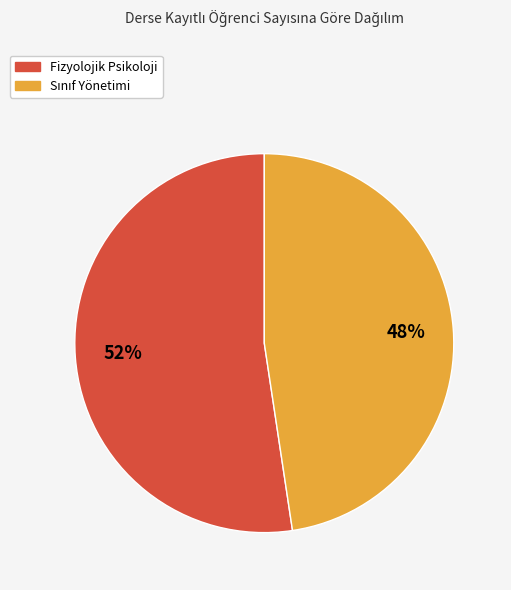

To the nearest percent, what percentage of the pie is Fizyolojik Psikoloji?

52%